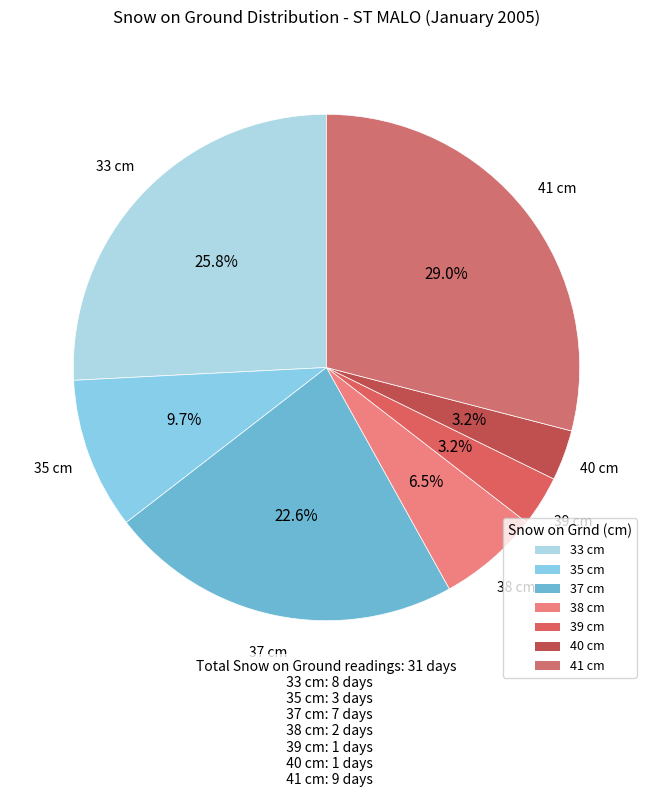

To the nearest percent, what is the average slice percentage?

14%